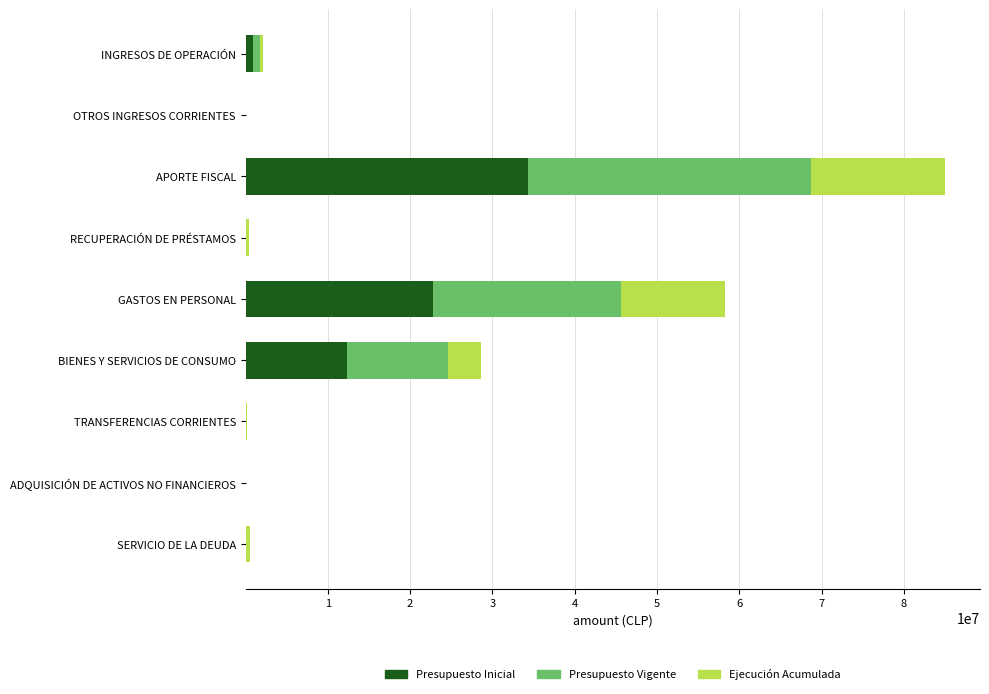

At which category is the sum across all series the highest?

APORTE FISCAL